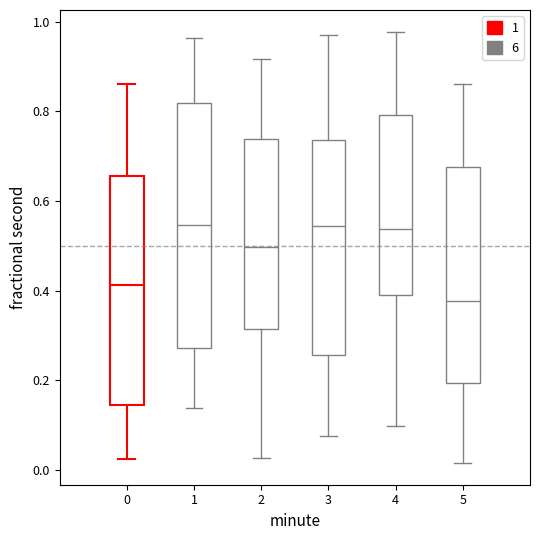

Which box has the lowest median line?

5